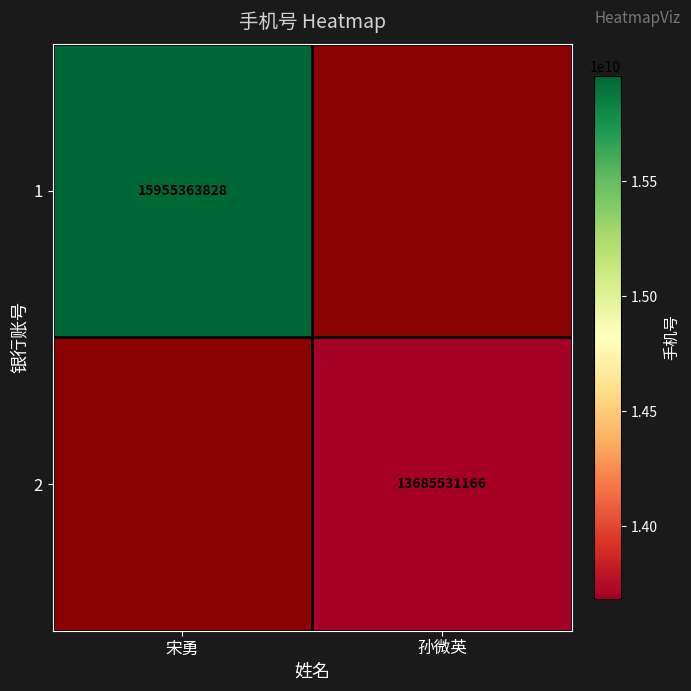

Is it true that 1 equals 15955363828 at 宋勇?

True